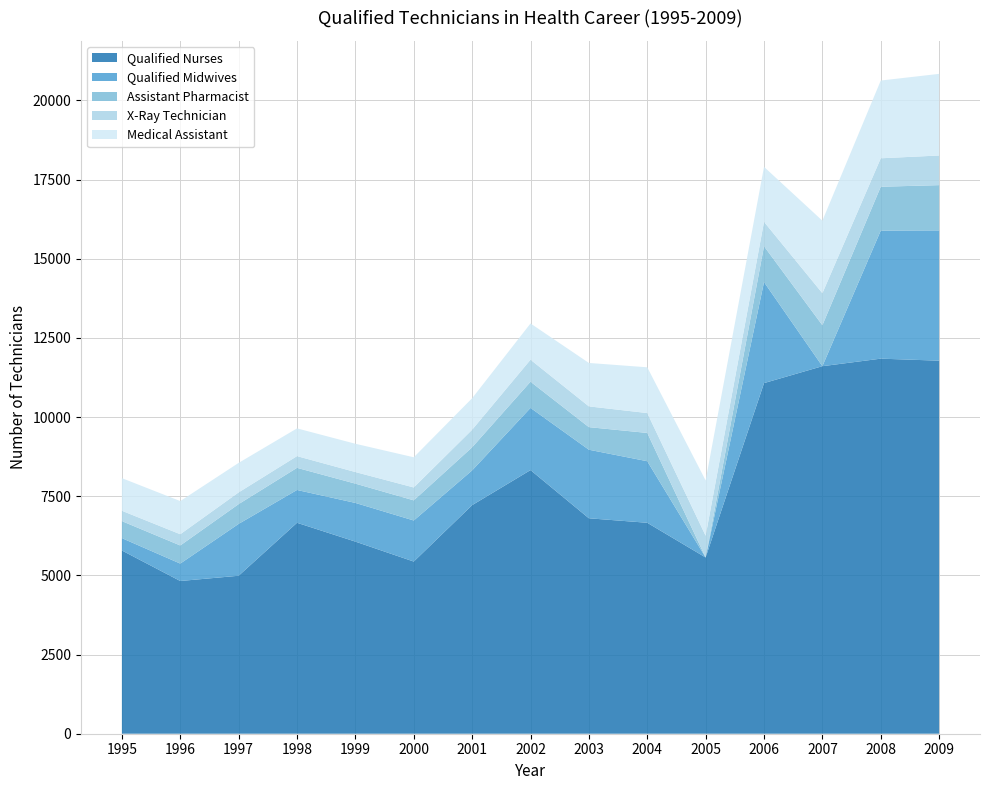

Reading left to right, extract all data points from this chart.

Qualified Nurses: 1995=5787	1996=4823	1997=4989	1998=6662	1999=6067	2000=5437	2001=7219	2002=8326	2003=6804	2004=6662	2005=5566	2006=11073	2007=11607	2008=11845	2009=11781
Qualified Midwives: 1995=390	1996=550	1997=1638	1998=1036	1999=1222	2000=1297	2001=1097	2002=1964	2003=2165	2004=1944	2005=0	2006=3191	2007=0	2008=4044	2009=4115
Assistant Pharmacist: 1995=537	1996=572	1997=624	1998=699	1999=609	2000=636	2001=730	2002=827	2003=713	2004=893	2005=0	2006=1132	2007=1293	2008=1385	2009=1429
X-Ray Technician: 1995=327	1996=355	1997=370	1998=370	1999=366	2000=407	2001=555	2002=695	2003=656	2004=628	2005=687	2006=770	2007=1012	2008=899	2009=936
Medical Assistant: 1995=1030	1996=1047	1997=932	1998=876	1999=893	2000=953	2001=994	2002=1144	2003=1371	2004=1445	2005=1745	2006=1736	2007=2290	2008=2455	2009=2578